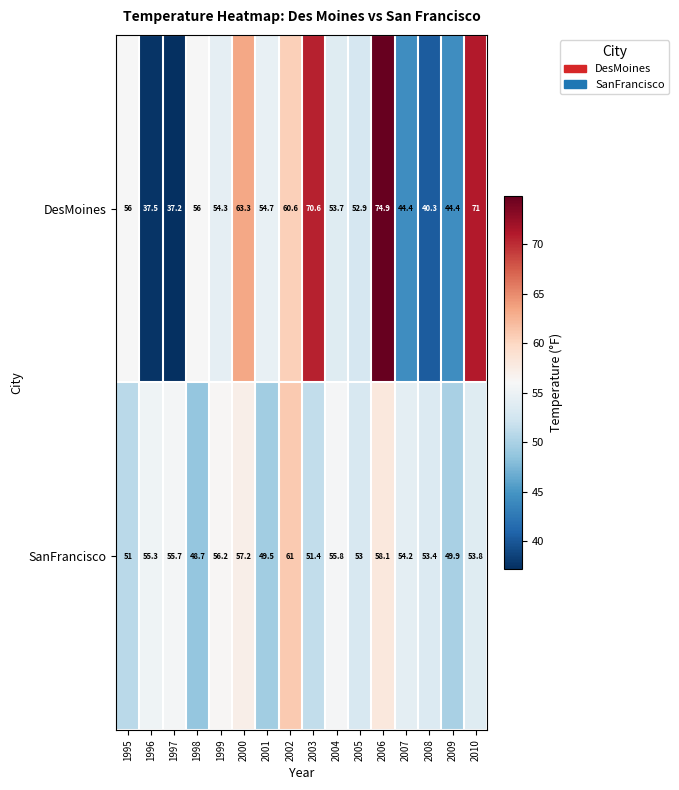

At which category does the chart reach its minimum across all series?

1997